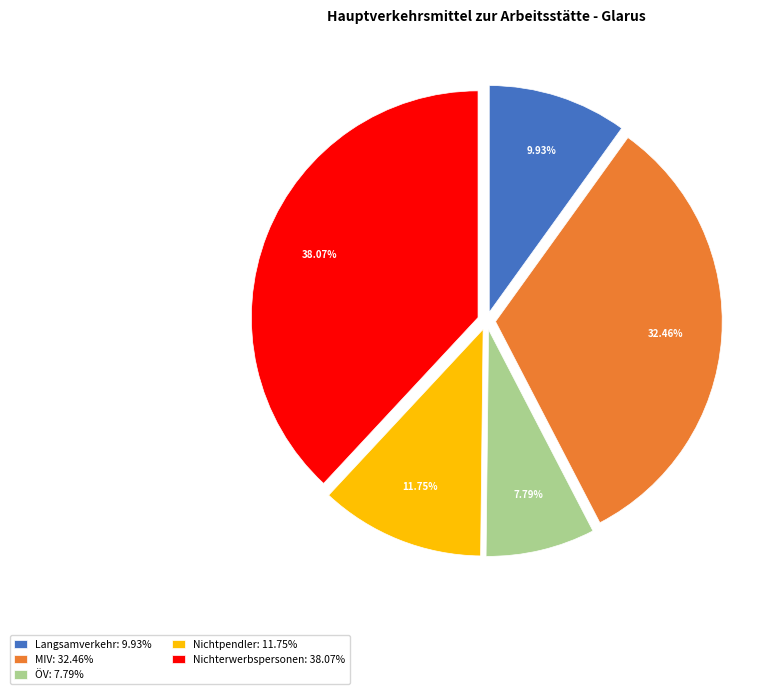

Which slice is the smallest?

ÖV: 7.79%